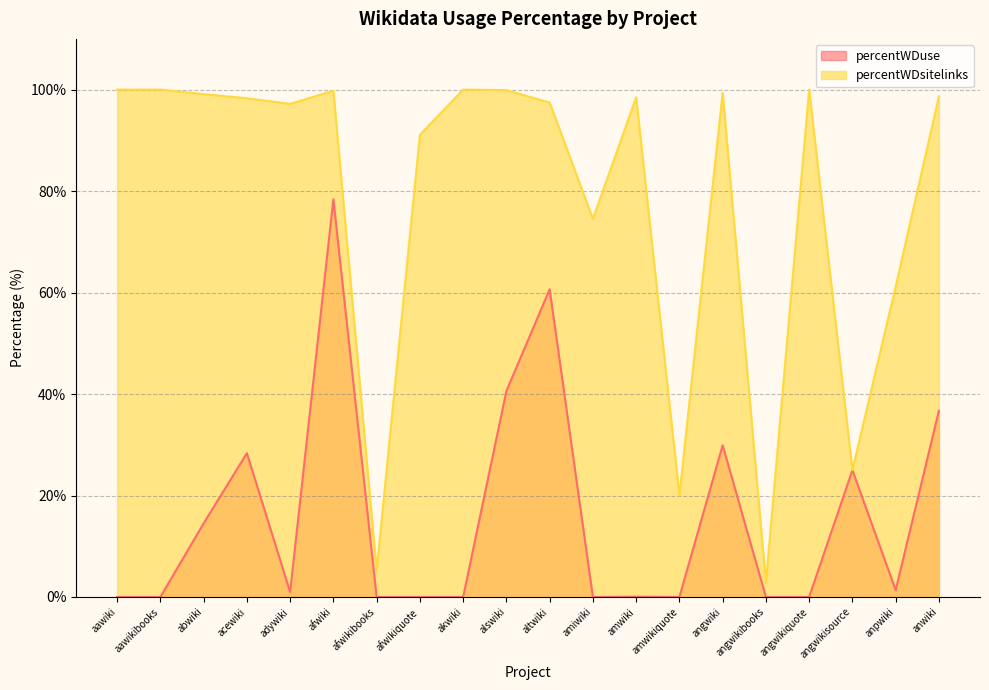

Reading left to right, list all the values displayed in this chart.

percentWDuse: aawiki=0.0	aawikibooks=0.0	abwiki=14.5	acewiki=28.3	adywiki=1.0	afwiki=78.4	afwikibooks=0.0	afwikiquote=0.0	akwiki=0.0	alswiki=40.6	altwiki=60.6	amiwiki=0.0	amwiki=0.1	amwikiquote=0.0	angwiki=29.9	angwikibooks=0.0	angwikiquote=0.0	angwikisource=25.0	anpwiki=1.4	anwiki=36.7
percentWDsitelinks: aawiki=100.0	aawikibooks=100.0	abwiki=99.1	acewiki=98.3	adywiki=97.2	afwiki=99.8	afwikibooks=5.2	afwikiquote=91.1	akwiki=100.0	alswiki=99.9	altwiki=97.5	amiwiki=74.5	amwiki=98.5	amwikiquote=20.0	angwiki=99.4	angwikibooks=2.8	angwikiquote=100.0	angwikisource=25.0	anpwiki=61.2	anwiki=98.7